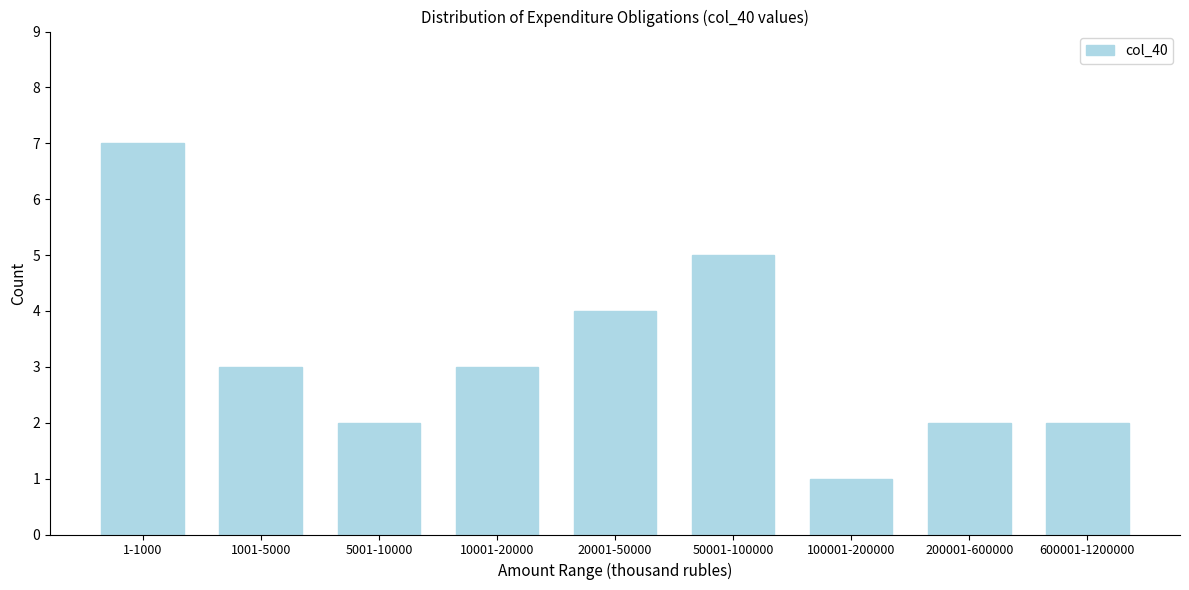

Reading left to right, what are all the values shown in this chart?

1-1000=7	1001-5000=3	5001-10000=2	10001-20000=3	20001-50000=4	50001-100000=5	100001-200000=1	200001-600000=2	600001-1200000=2